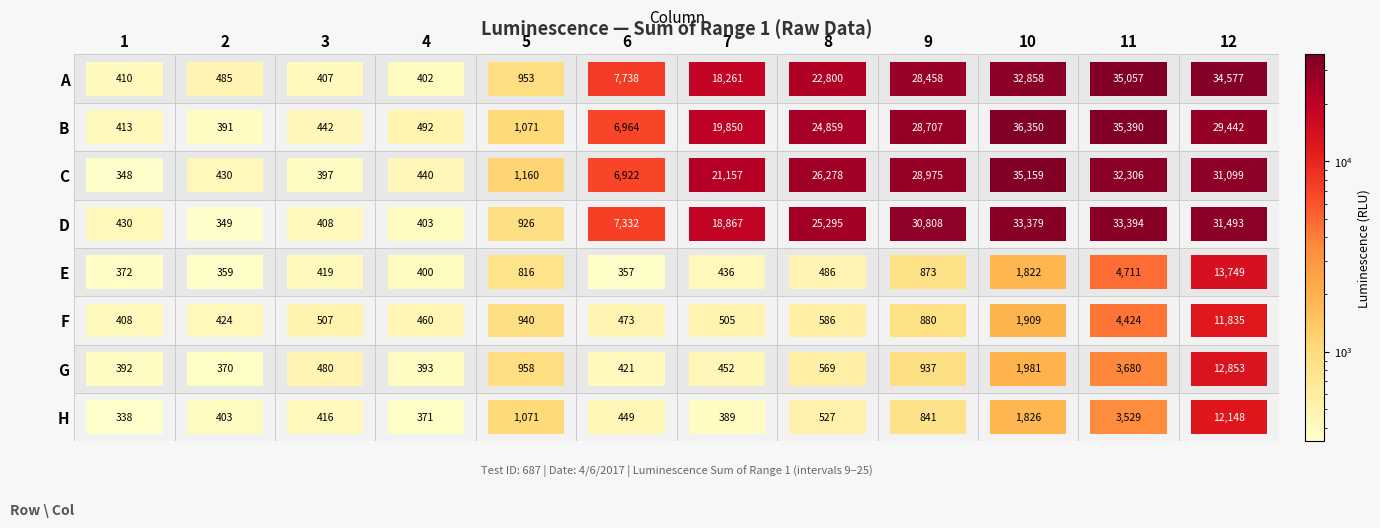

At how many categories does at least one series exceed 8708?

6